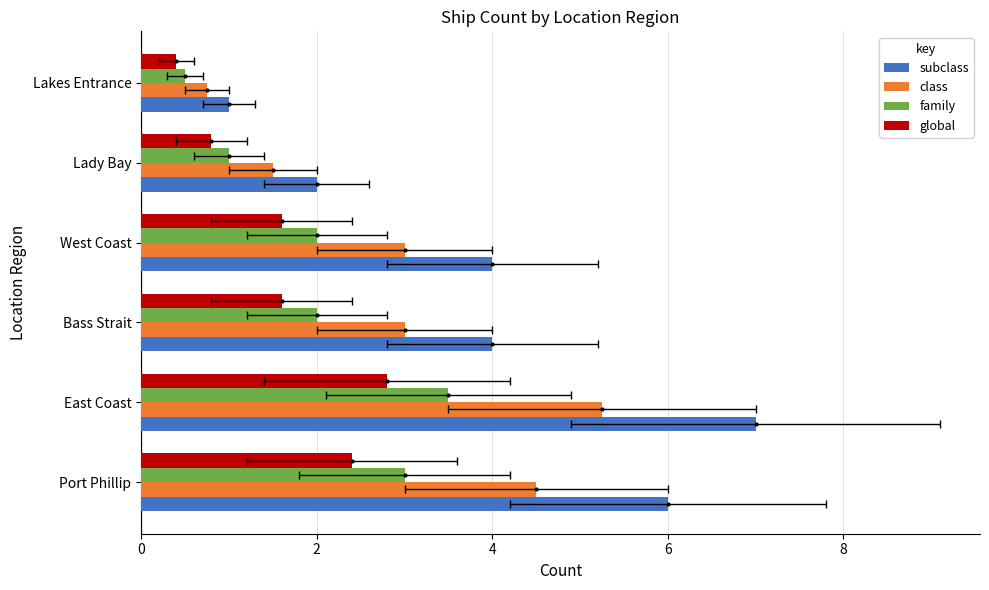

What is the average value of the global series?

1.6